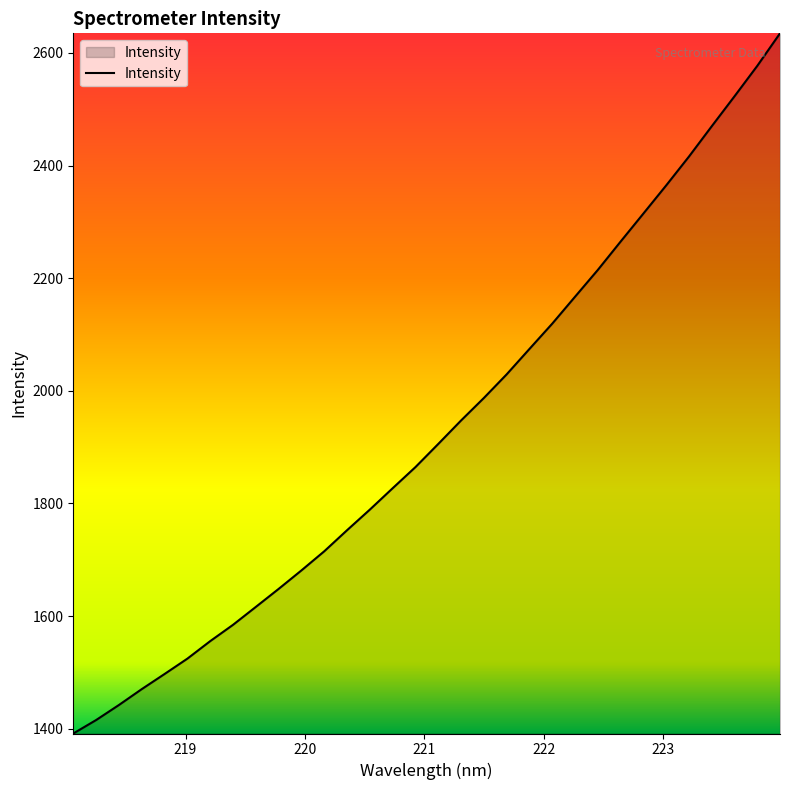

What is the smallest value displayed?

1391.5